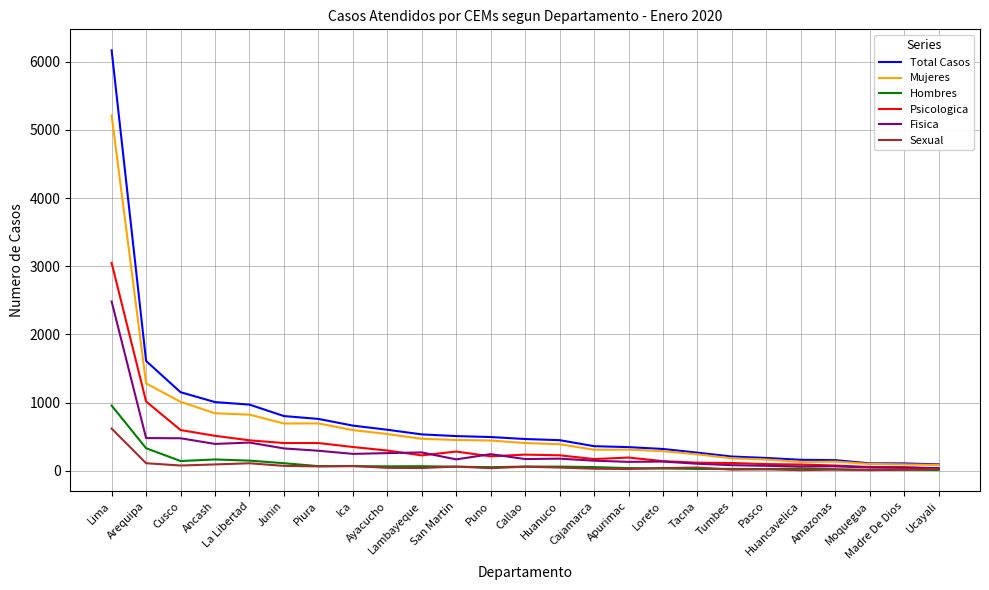

Is the value of Hombres at Lambayeque greater than the value of Mujeres at La Libertad?

No